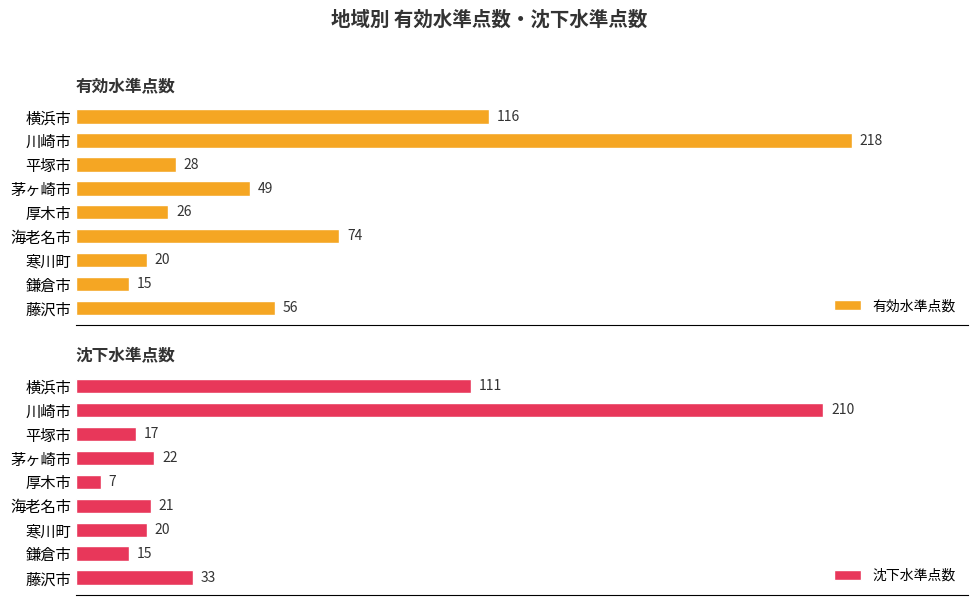

Reading left to right, extract all data points from this chart.

有効水準点数: 116	218	28	49	26	74	20	15	56
沈下水準点数: 111	210	17	22	7	21	20	15	33